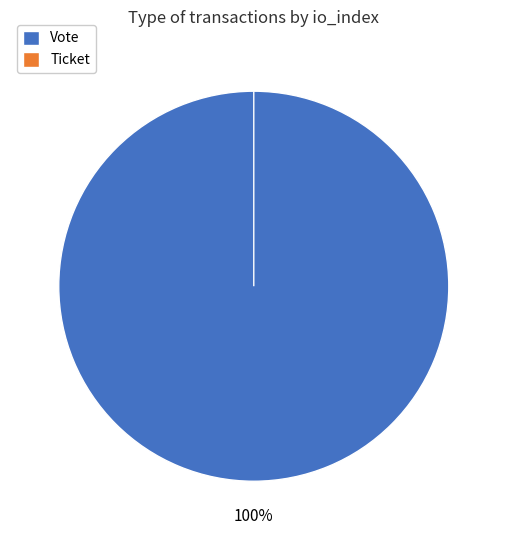

What is the majority slice?

Vote